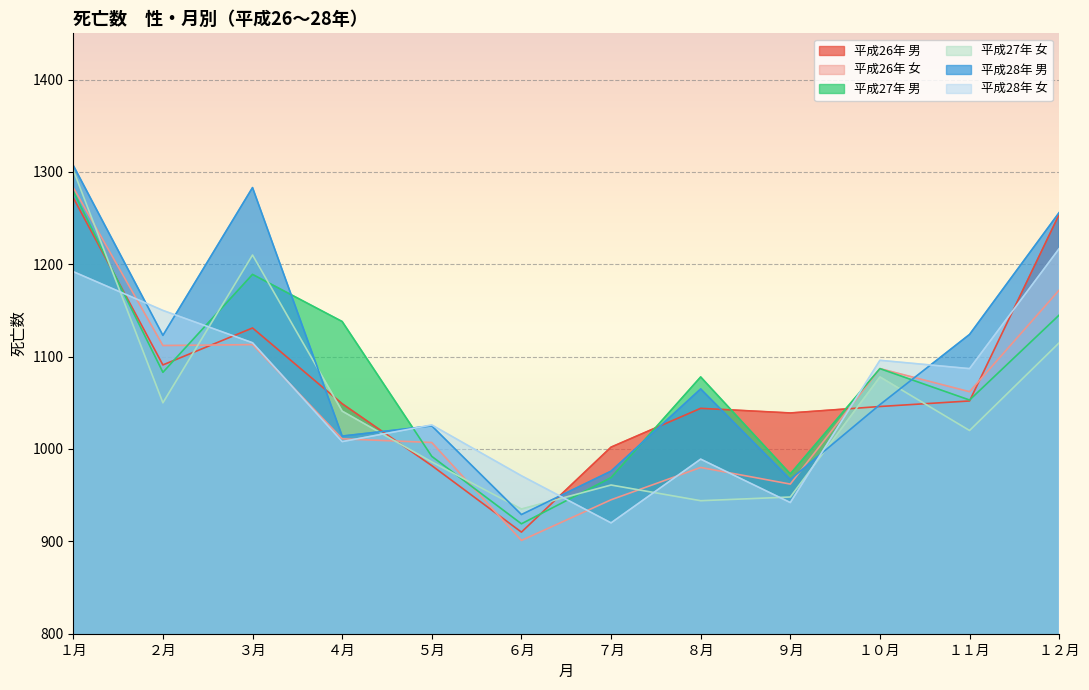

Which series changed the most between ３月 and ７月?

平成28年 男